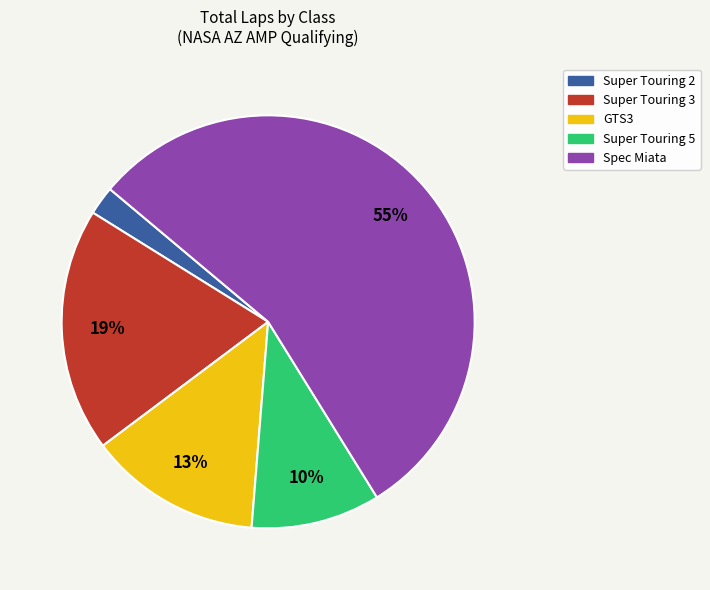

To the nearest percent, what portion does Super Touring 5 represent?

10%